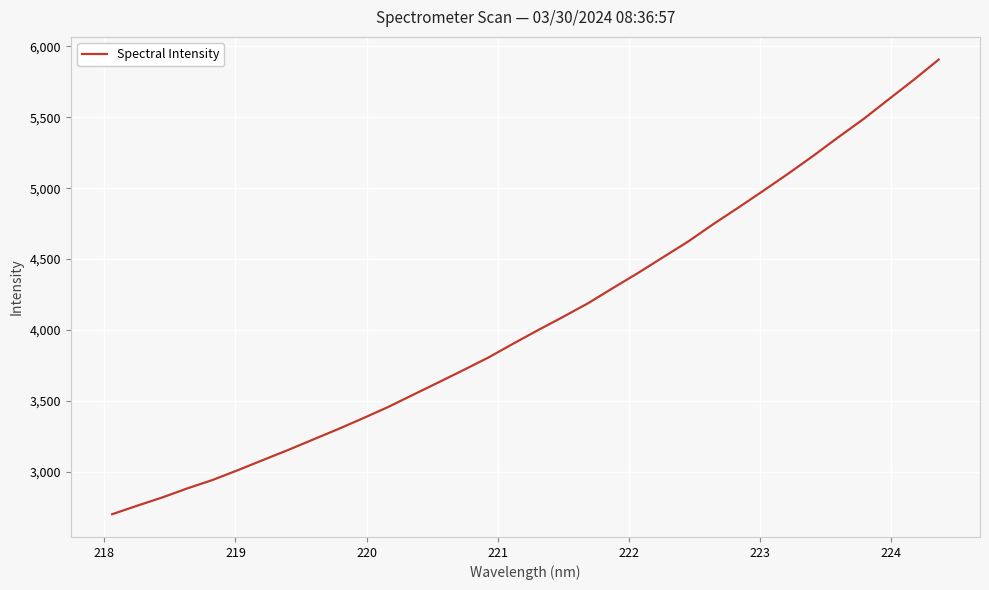

What is the greatest value displayed?

5906.7